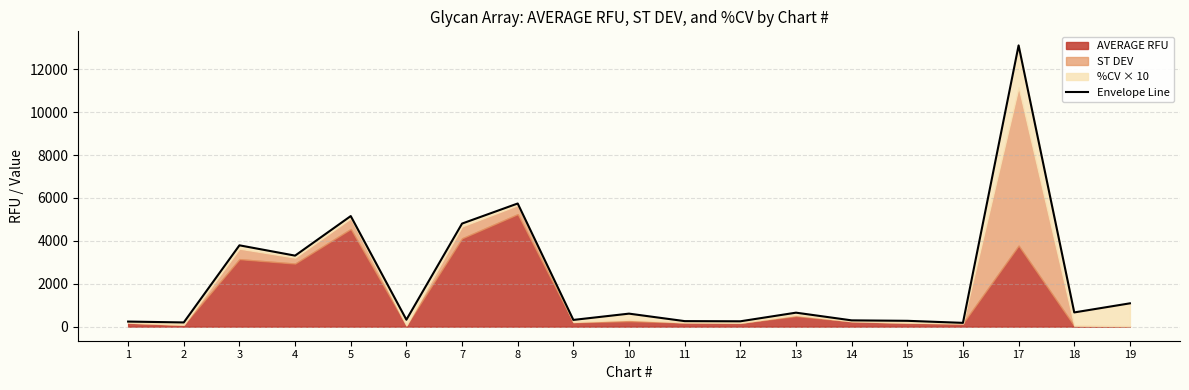

How many interior local valleys (lower than both neighbors) does the data have?

7